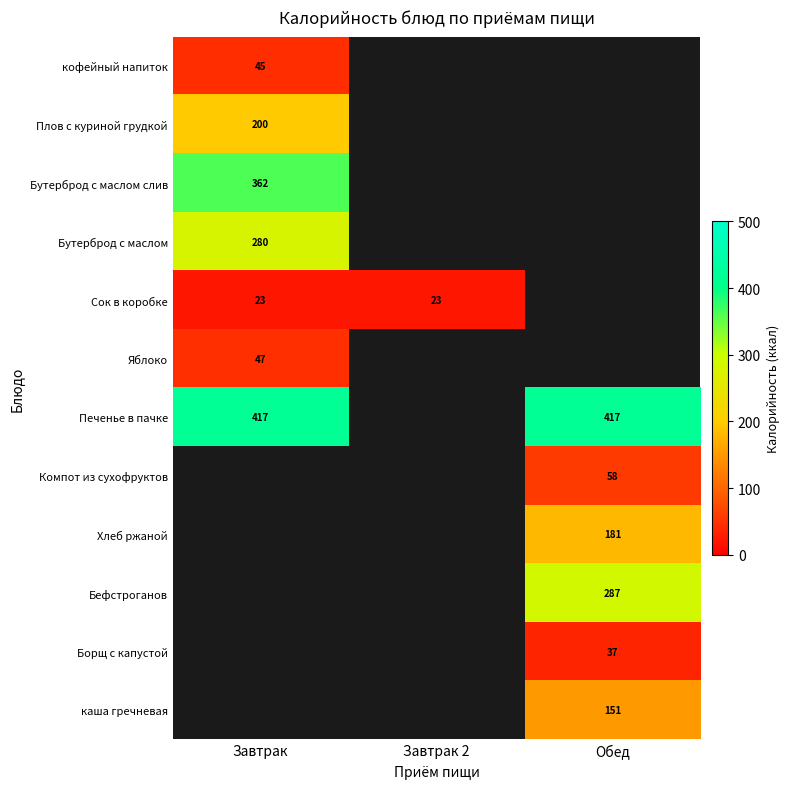

Is the value of кофейный напиток at Завтрак greater than the value of Бутерброд с маслом at Обед?

No